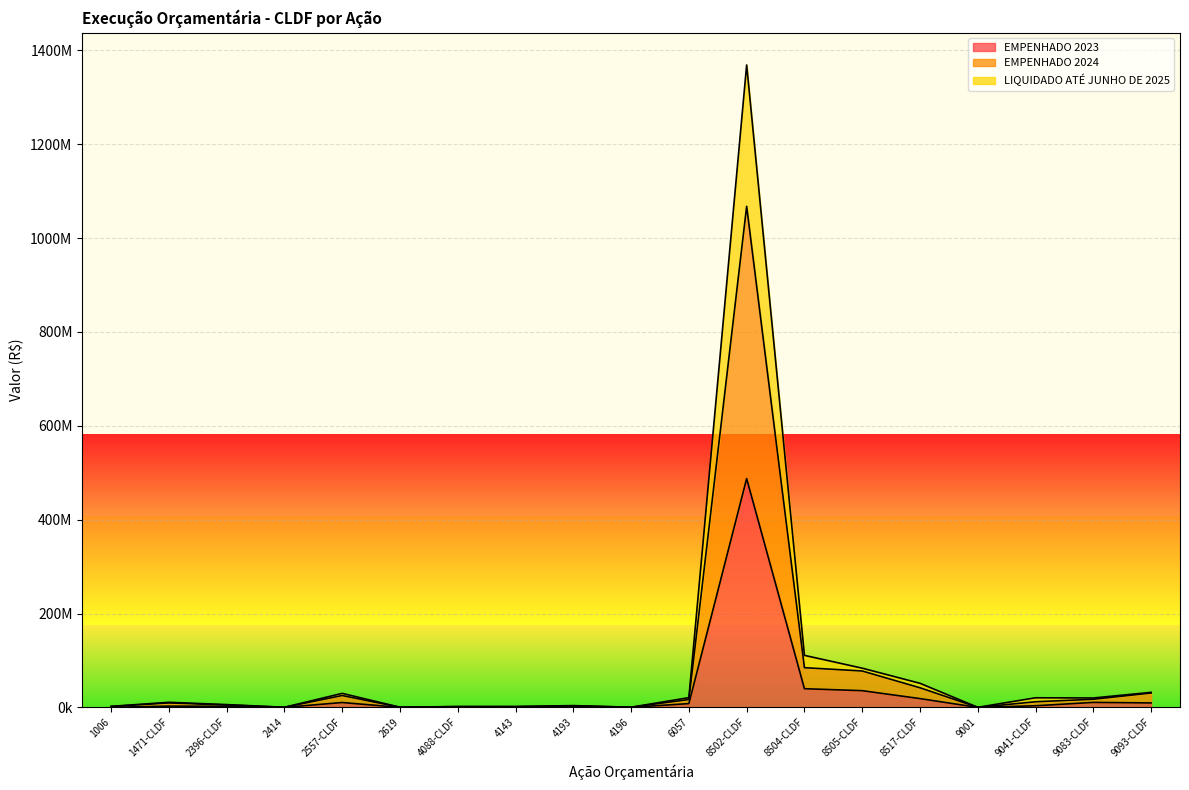

True or false: EMPENHADO 2023 and EMPENHADO 2024 intersect in this chart.

False